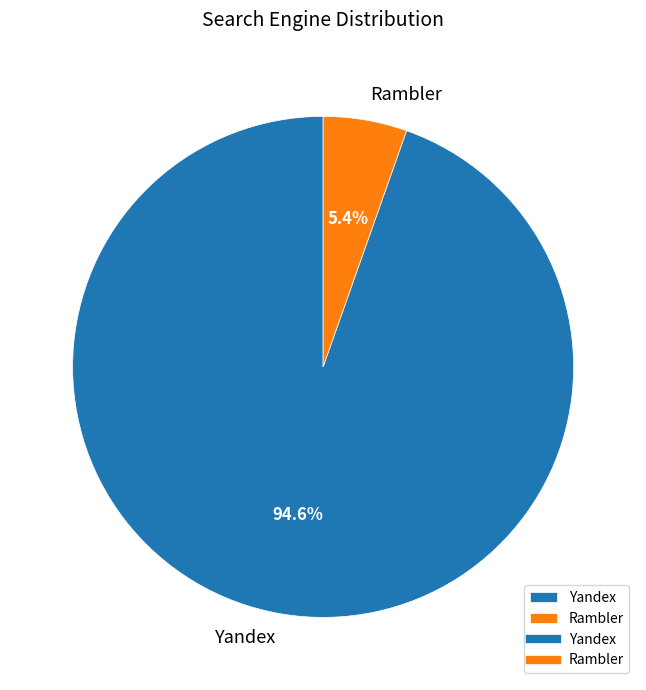

Combined, do Rambler and Yandex account for over 50%?

Yes